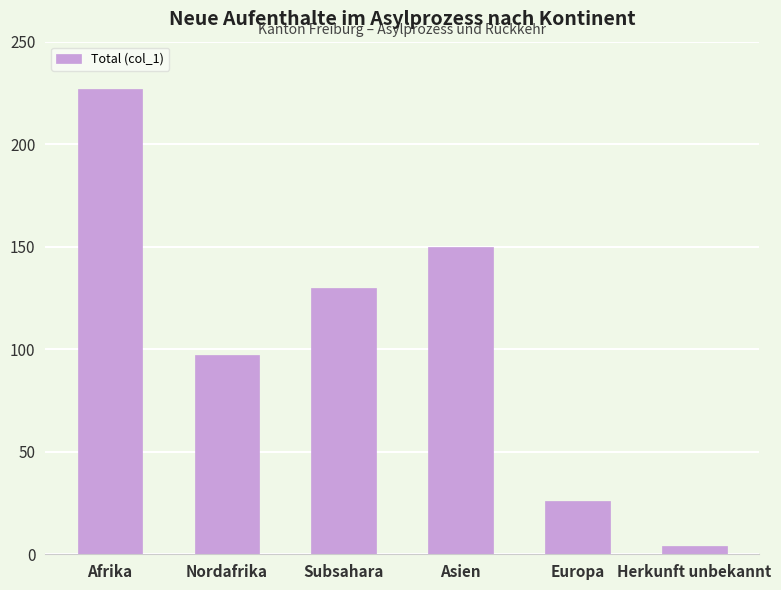

What is the sum of all values?

634